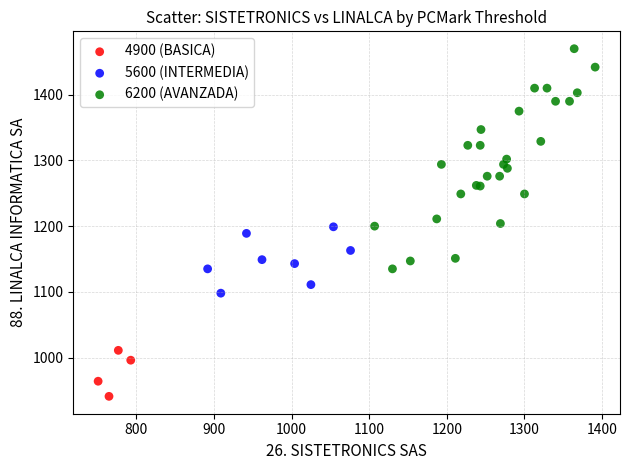

Which series has the largest Y range (max minus min)?

6200 (AVANZADA)